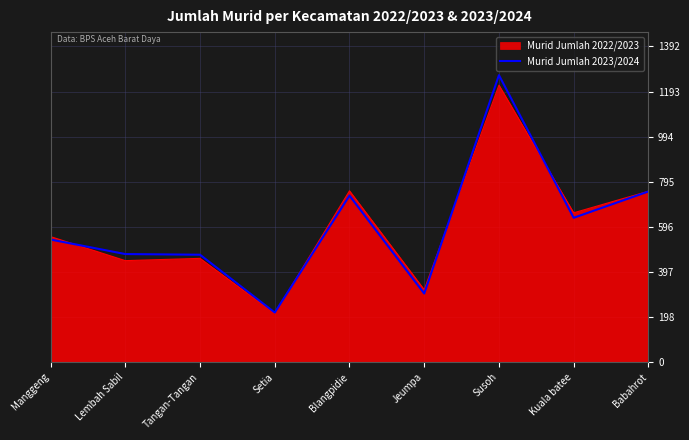

Is the value of Murid Jumlah 2022/2023 at Susoh greater than the value of Murid Jumlah 2023/2024 at Jeumpa?

Yes